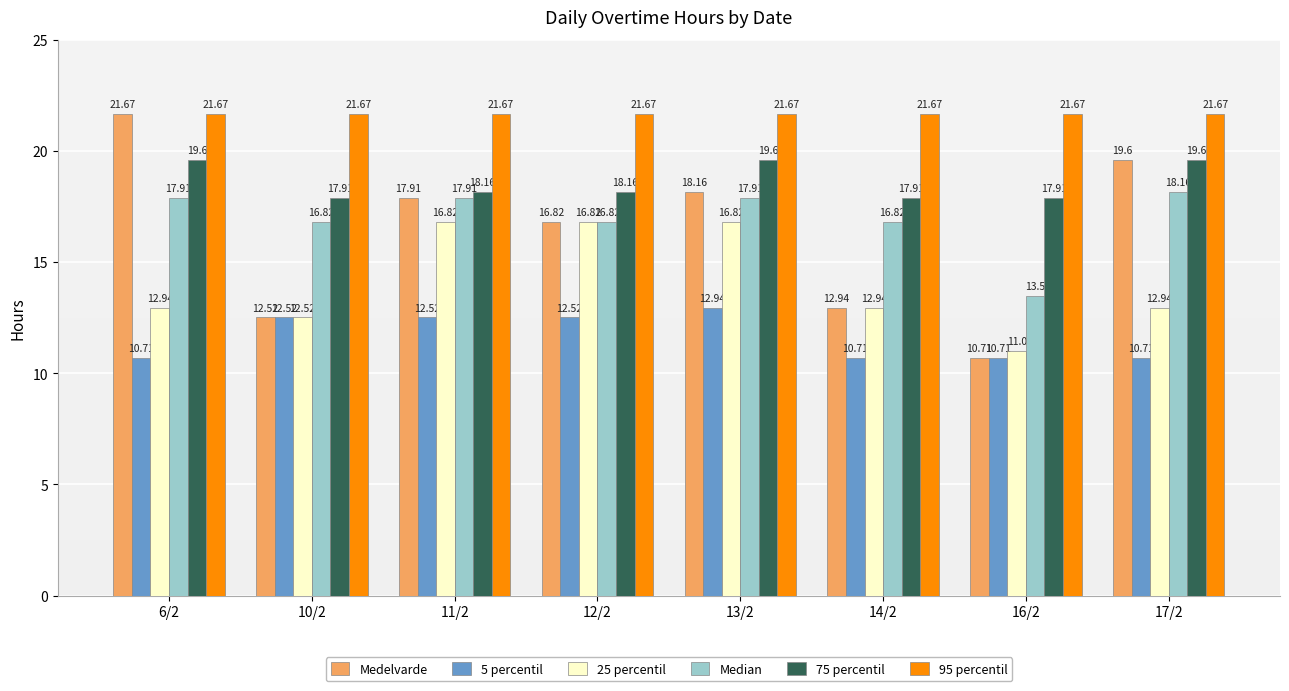

What is the sum of the 25 percentil values at 11/2 and 10/2?

29.3